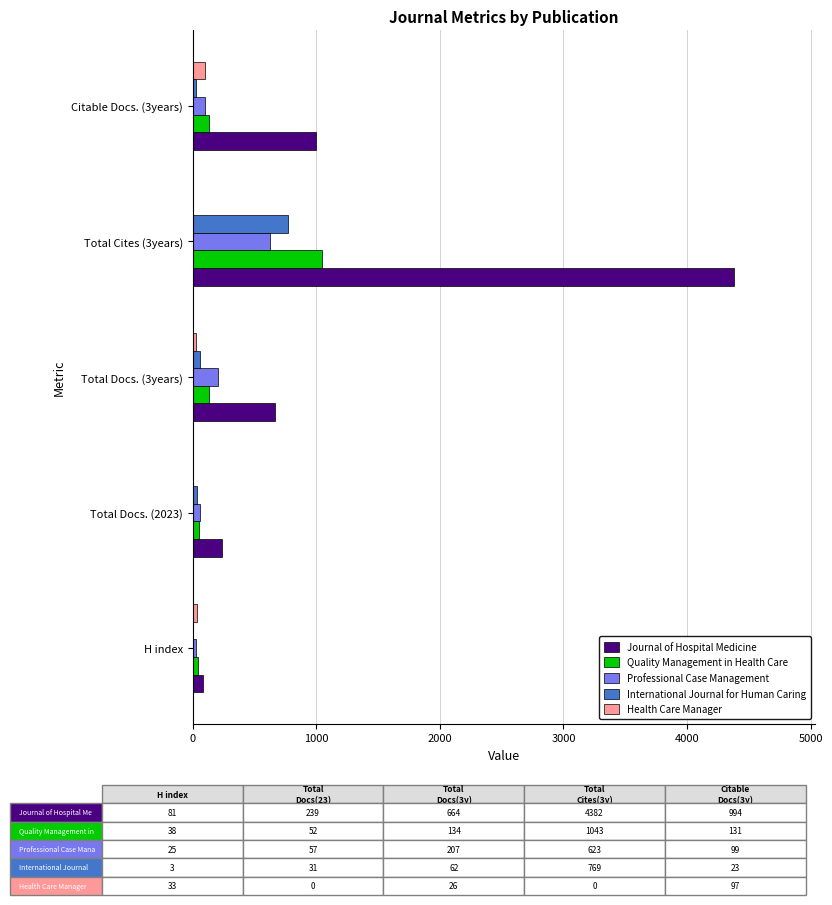

The value of Journal of Hospital Medicine at Total Cites (3years) is 4382. True or false?

True